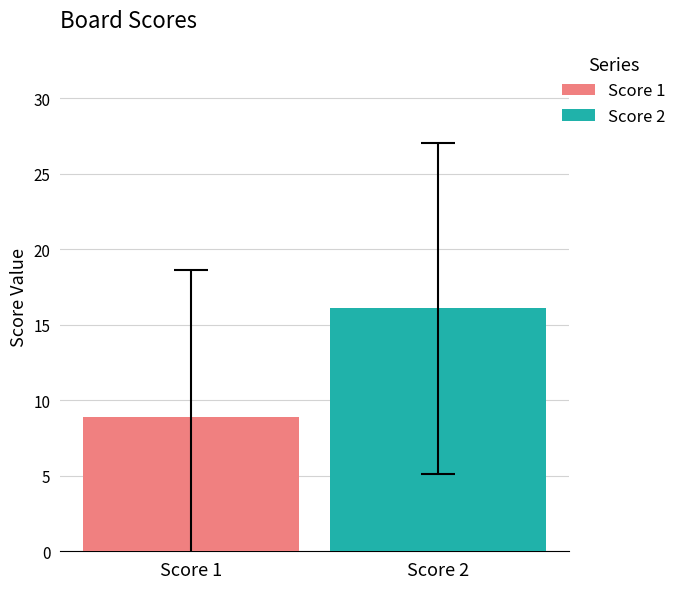

List the series in order of their overall mean, highest first.

Score 2, Score 1